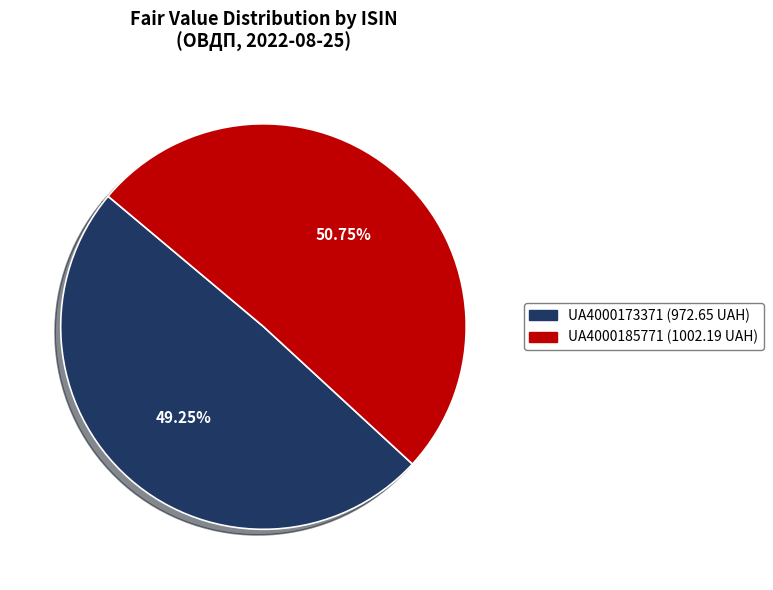

Which slice is the largest?

UA4000185771